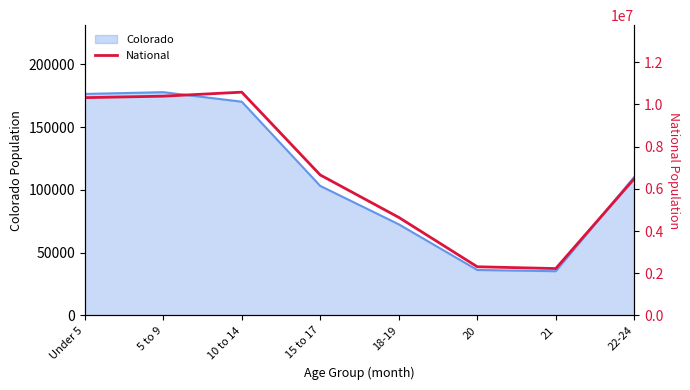

What is the maximum value shown in the chart?

10579862